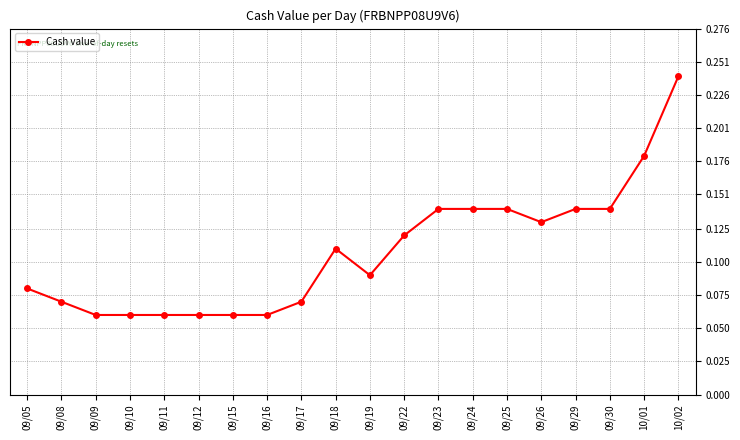

Is it true that the value at 09/26 is 0.2?

False